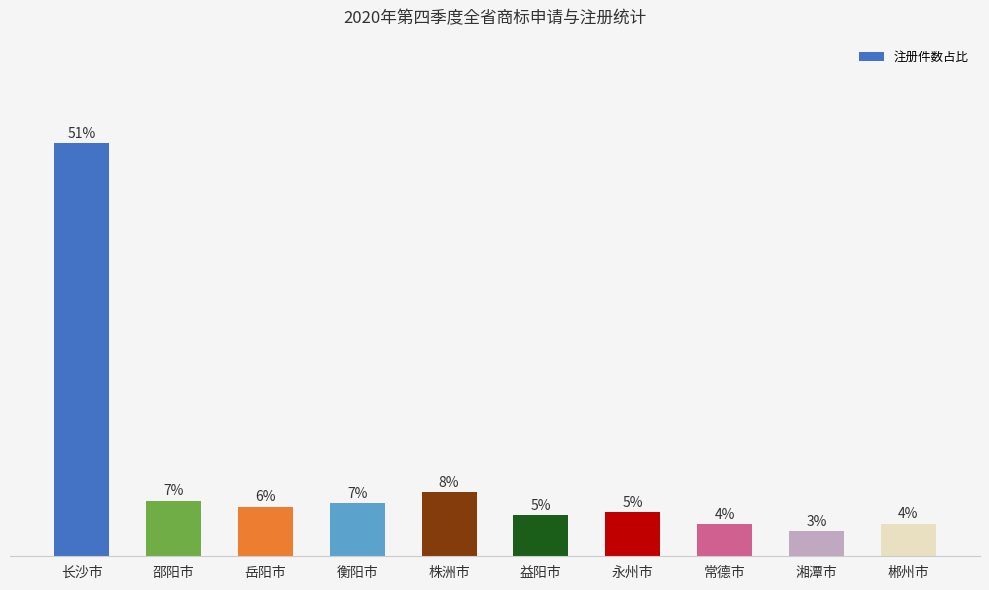

Reading left to right, transcribe all the data shown in this chart.

51.0	6.9	6.1	6.6	7.9	5.1	5.4	4.0	3.1	4.0